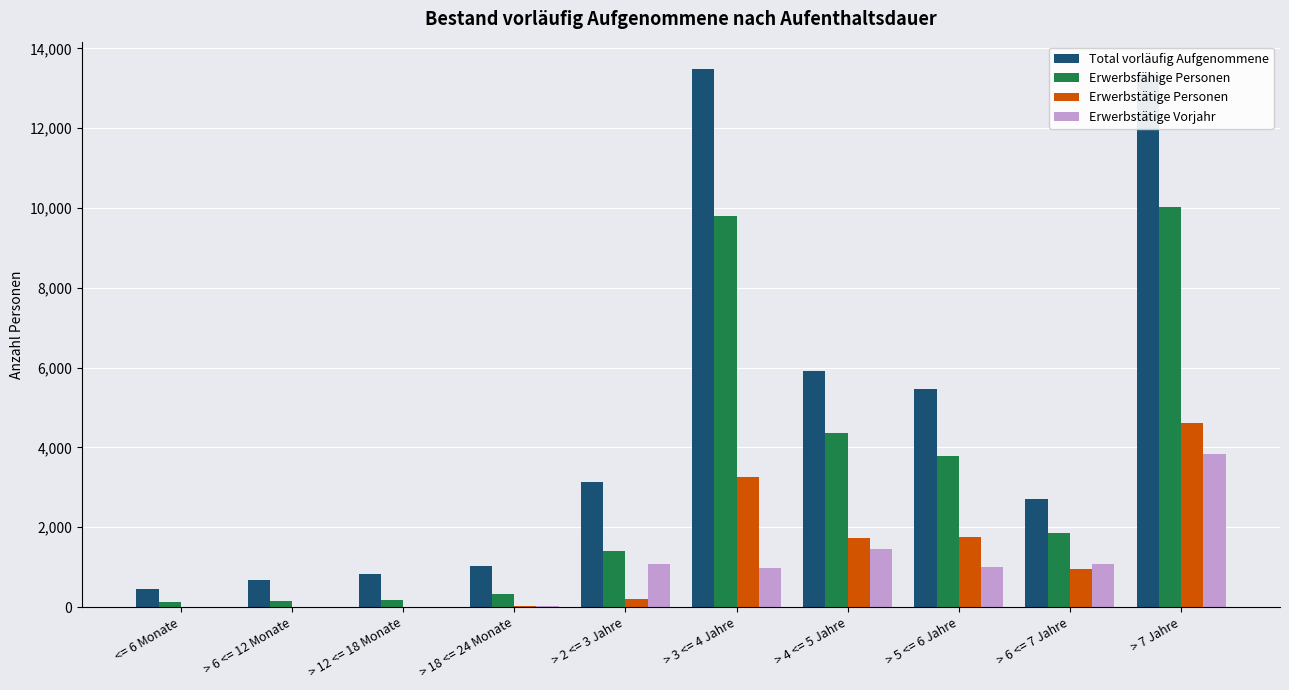

Count the number of categories in the chart.

10